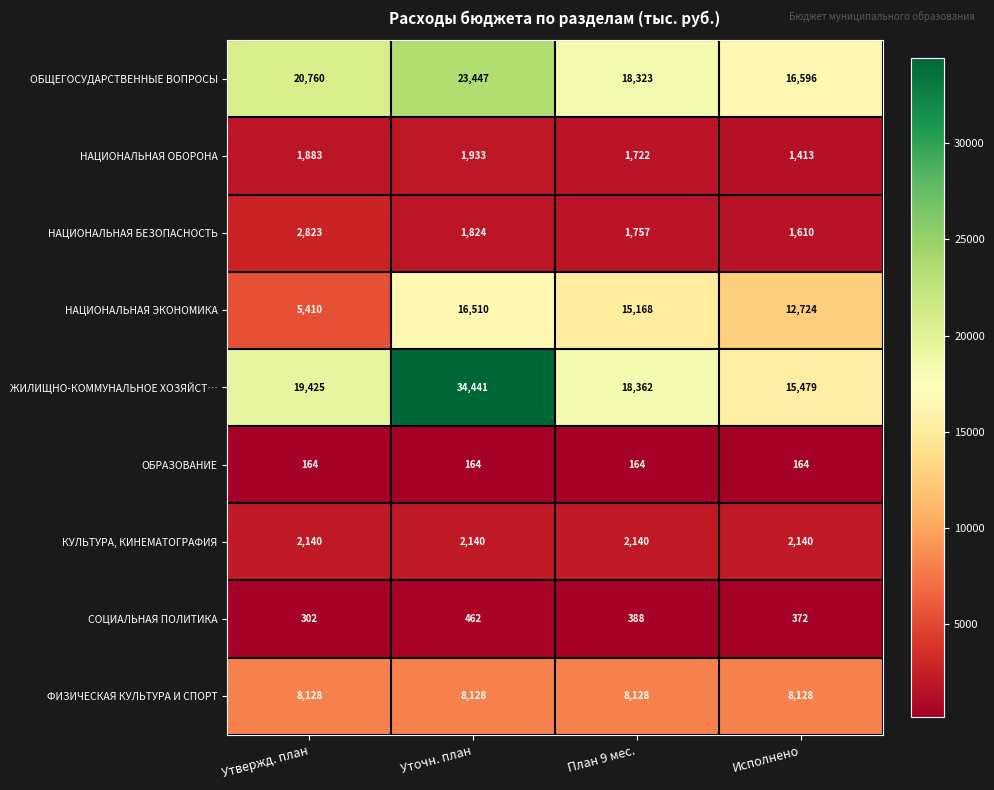

At which label is НАЦИОНАЛЬНАЯ ЭКОНОМИКА closest to 10960?

Исполнено